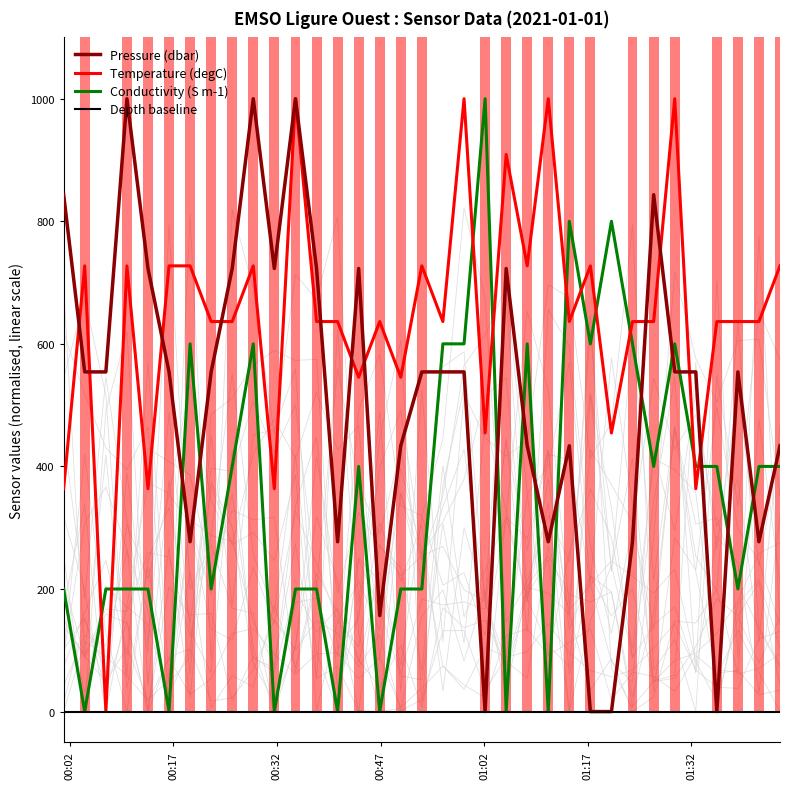

Which series has the largest total across all categories?

Temperature